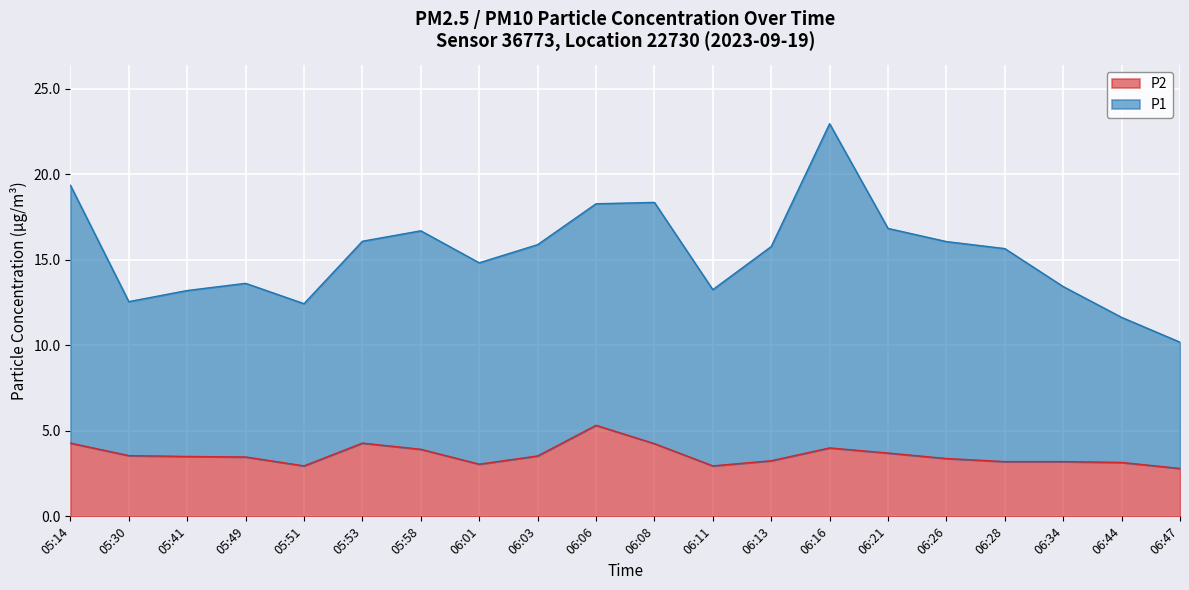

How many data points in P2 are less than 3?

3